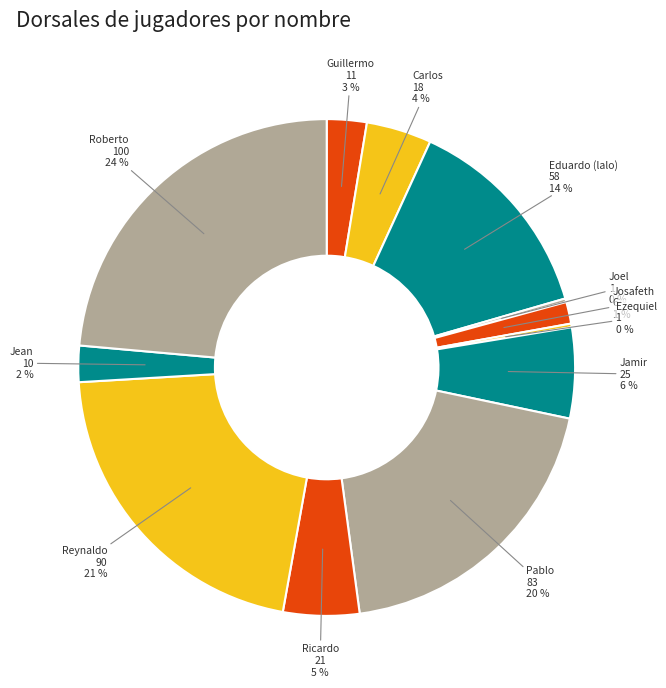

Which category has the biggest portion of the pie?

Roberto